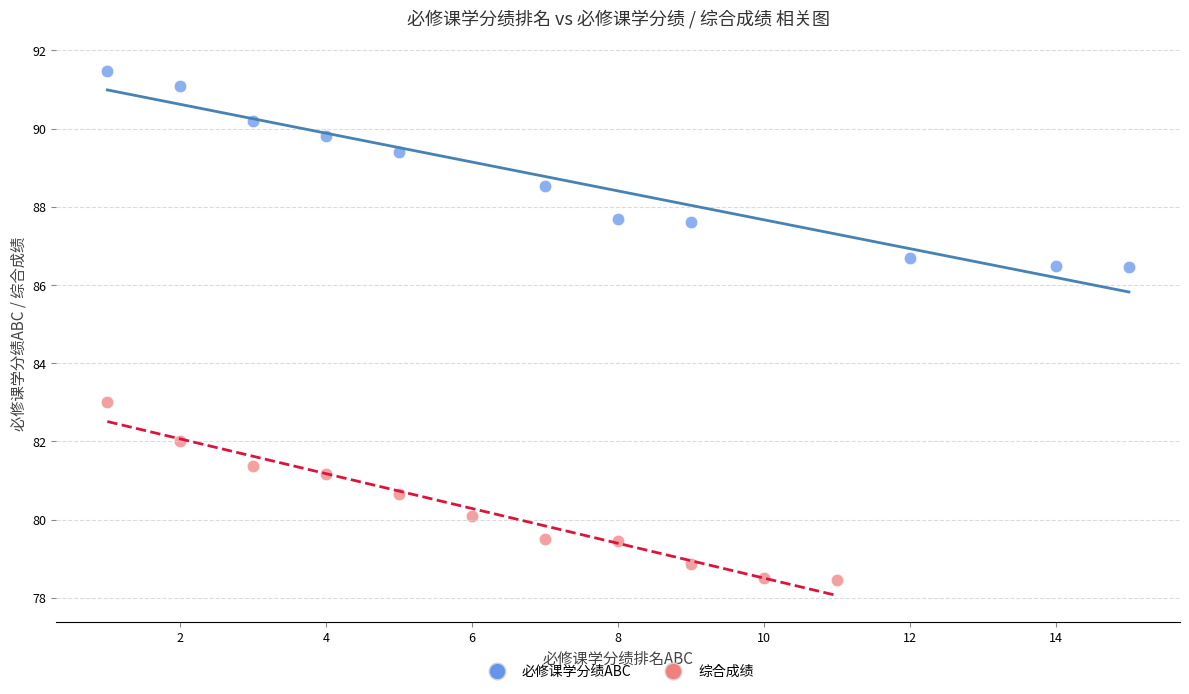

What are all the series names shown in the legend?

必修课学分绩ABC, 综合成绩